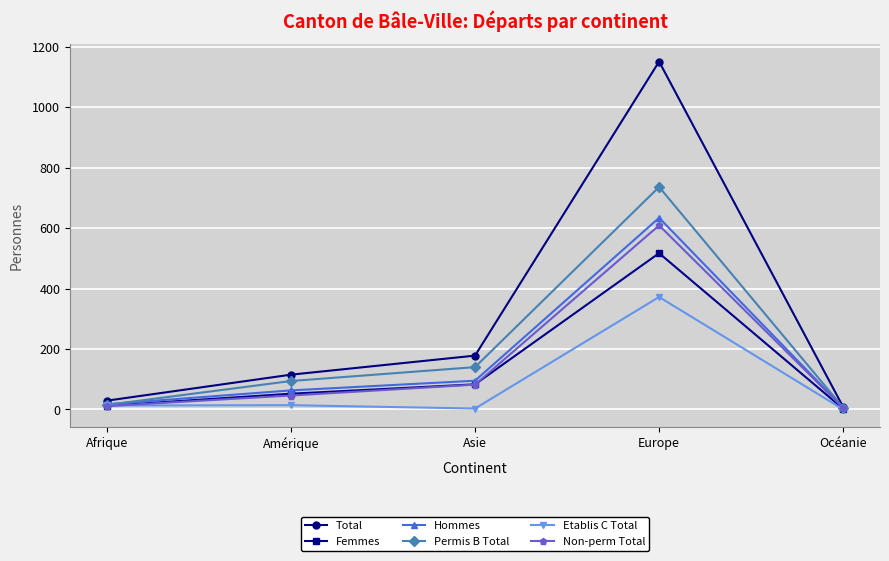

What is the total value across all series at Amérique?

384